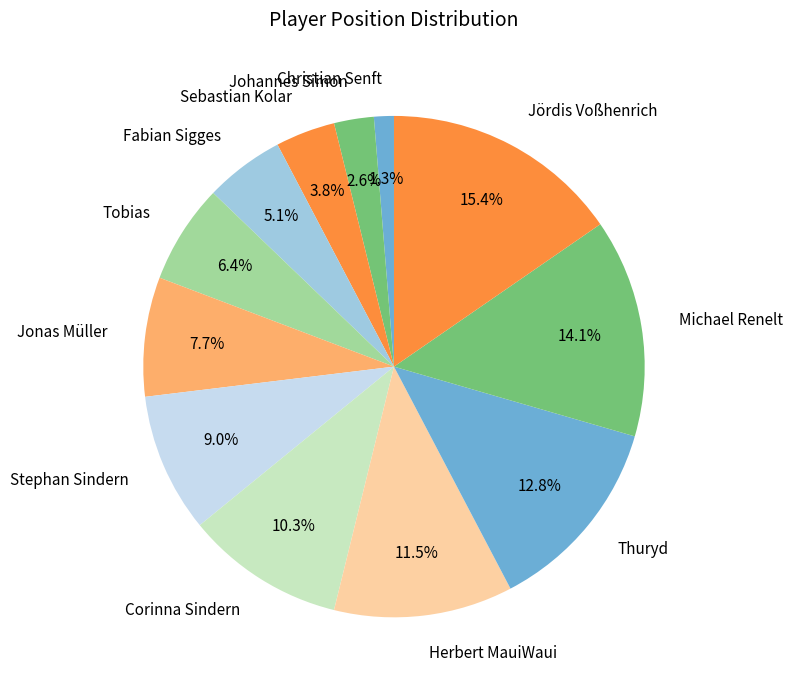

How much of the chart is everything except Thuryd?

87.2%